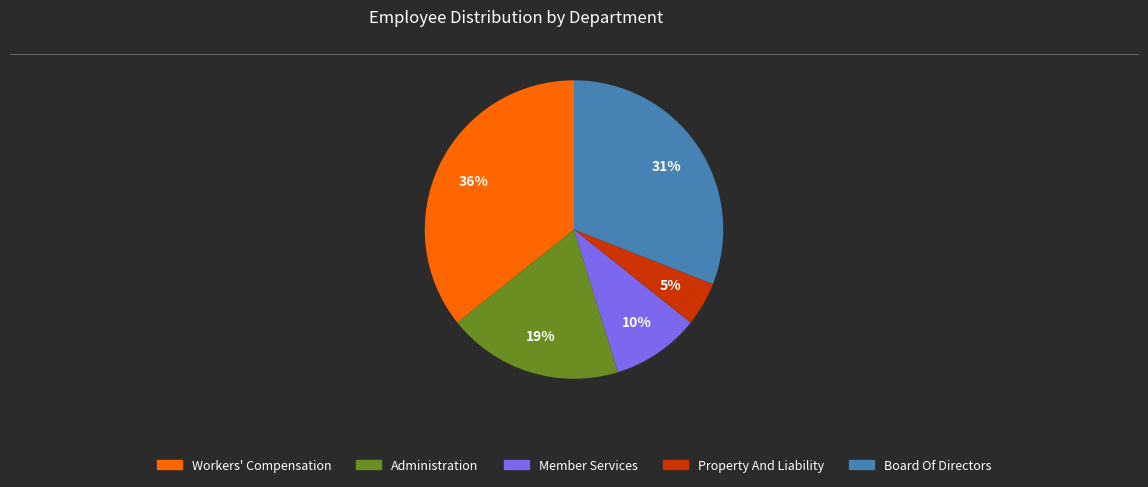

To the nearest percent, what is the difference between the Member Services and Workers' Compensation slice percentages?

26%